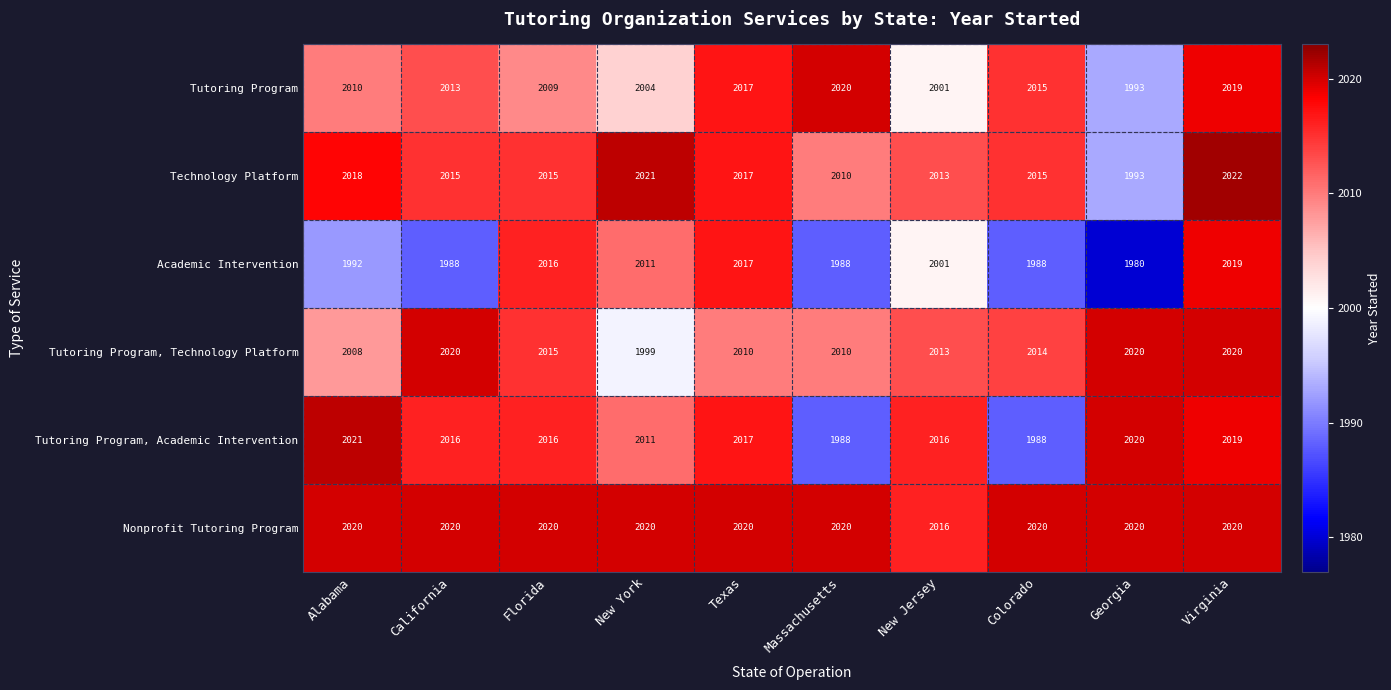

Where does the Academic Intervention series first go above 2001?

Florida